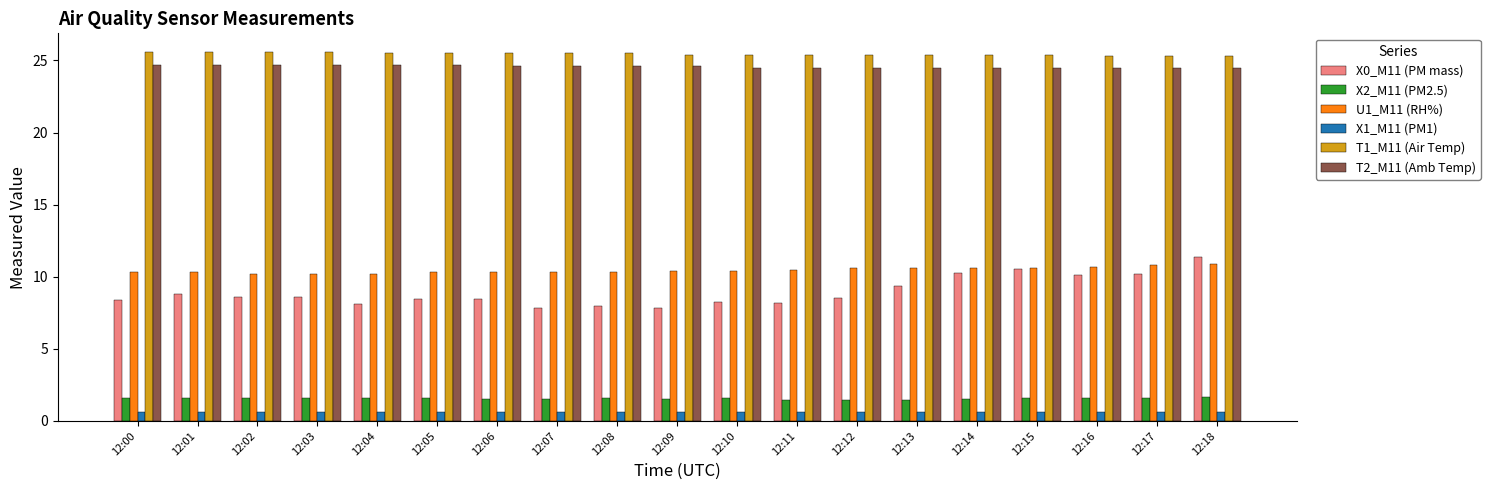

Which series has the largest total across all categories?

T1_M11 (Air Temp)